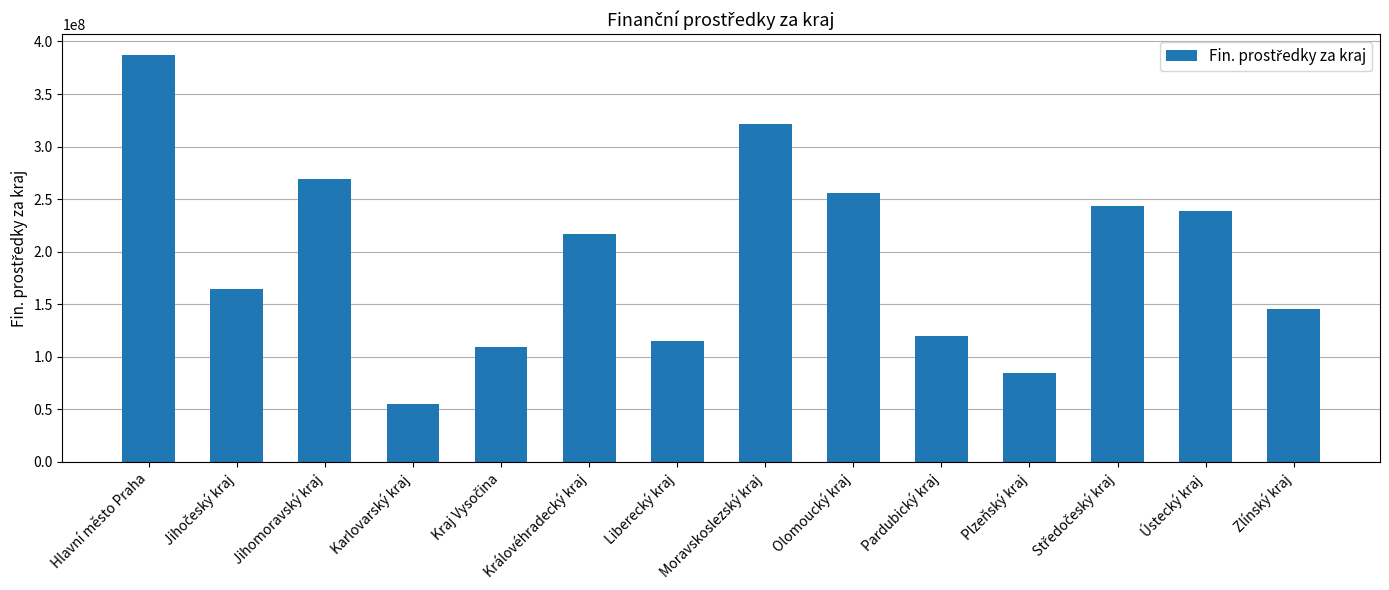

What is the change in value from Jihomoravský kraj to Karlovarský kraj?

-213841315.1